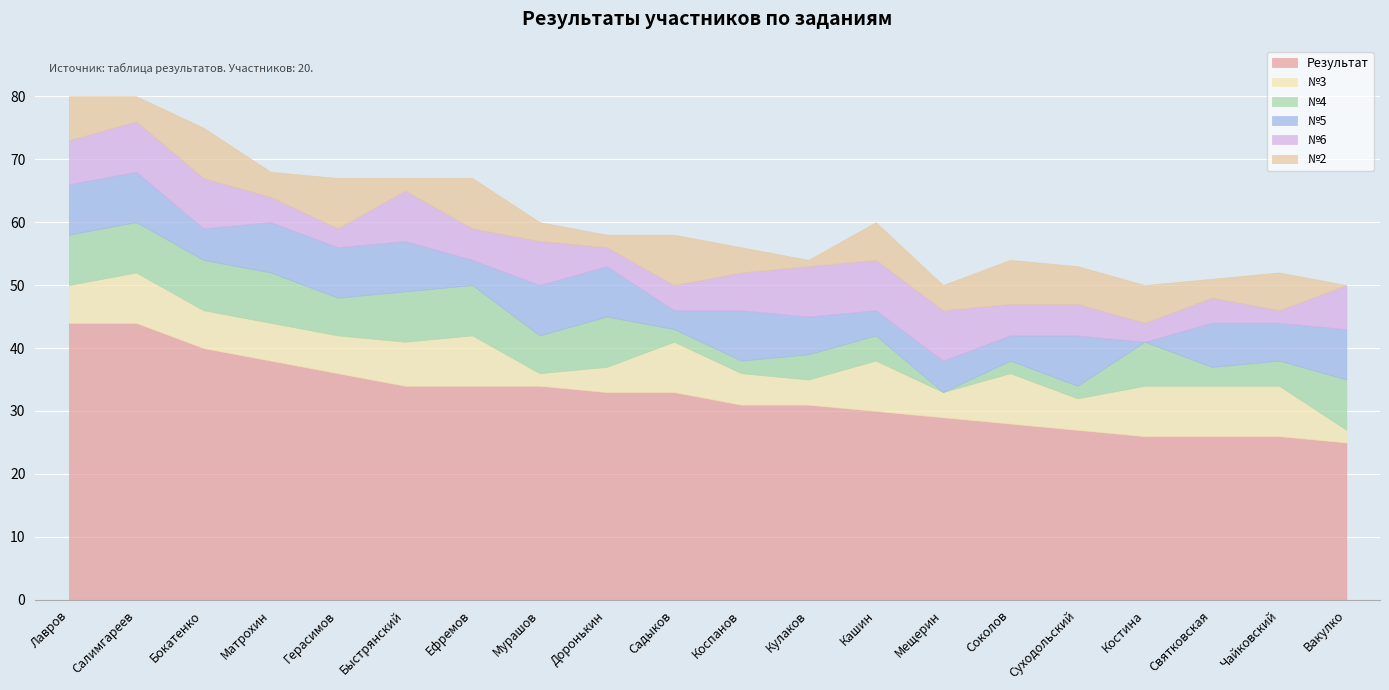

What is the total value across all series at Вакулко?

50